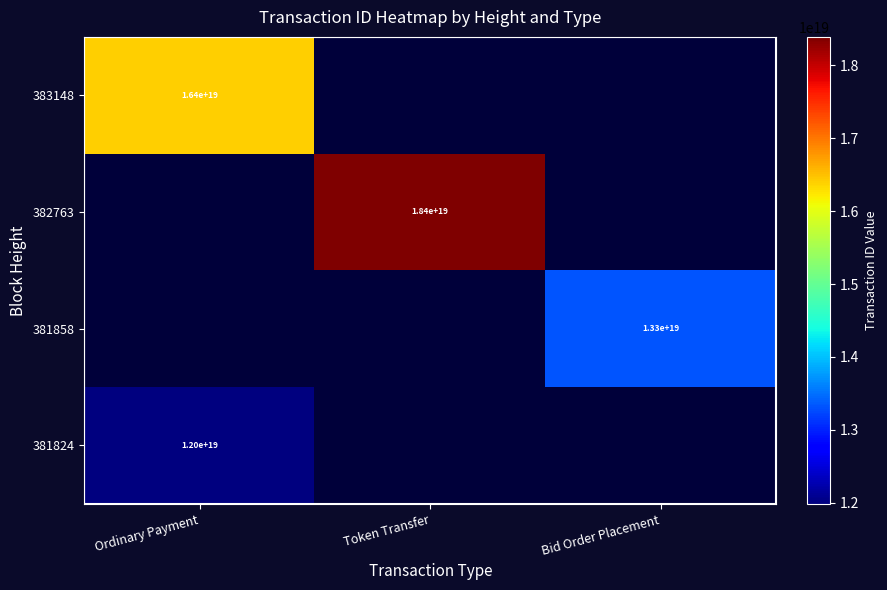

Is it true that 381858 equals 8964192676113504256 at Bid Order Placement?

False